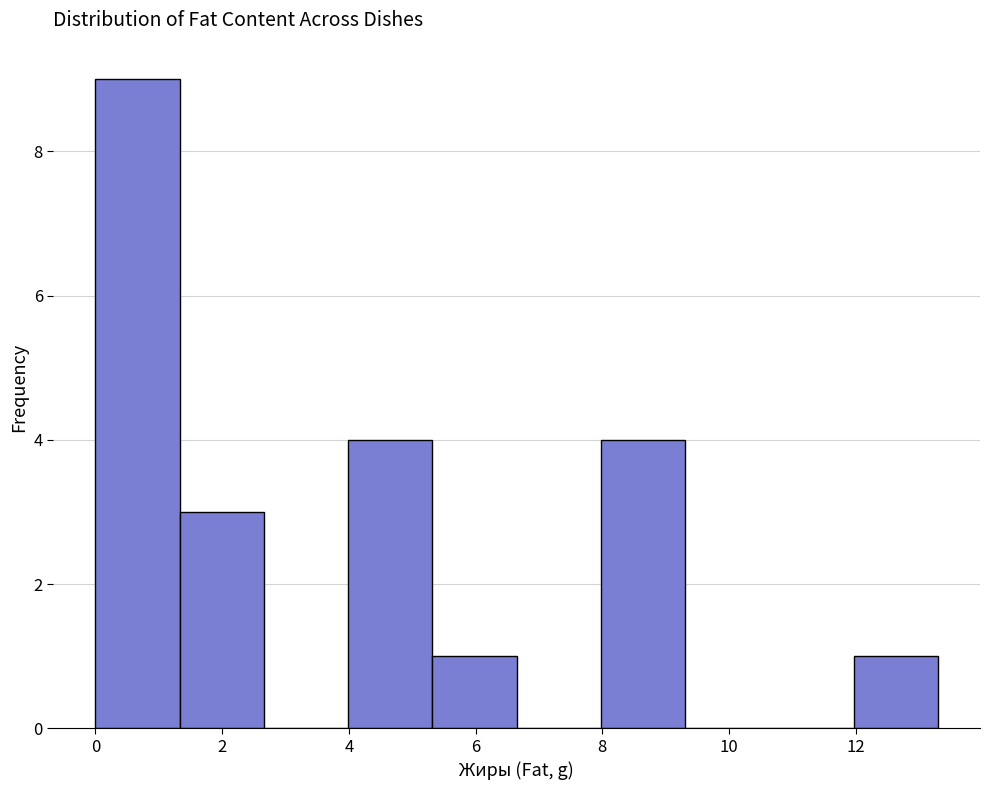

Reading left to right, list every bar in this chart as the range it spans on the x-axis followed by its height. Neither the bar edges nor the heights are printed on the chart, so give them approximately, as read against the axes.

0.0 to 1.4: 9
1.4 to 2.6: 3
2.6 to 4.0: 0
4.0 to 5.4: 4
5.4 to 6.6: 1
6.6 to 8.0: 0
8.0 to 9.4: 4
9.4 to 10.6: 0
10.6 to 12.0: 0
12.0 to 13.4: 1